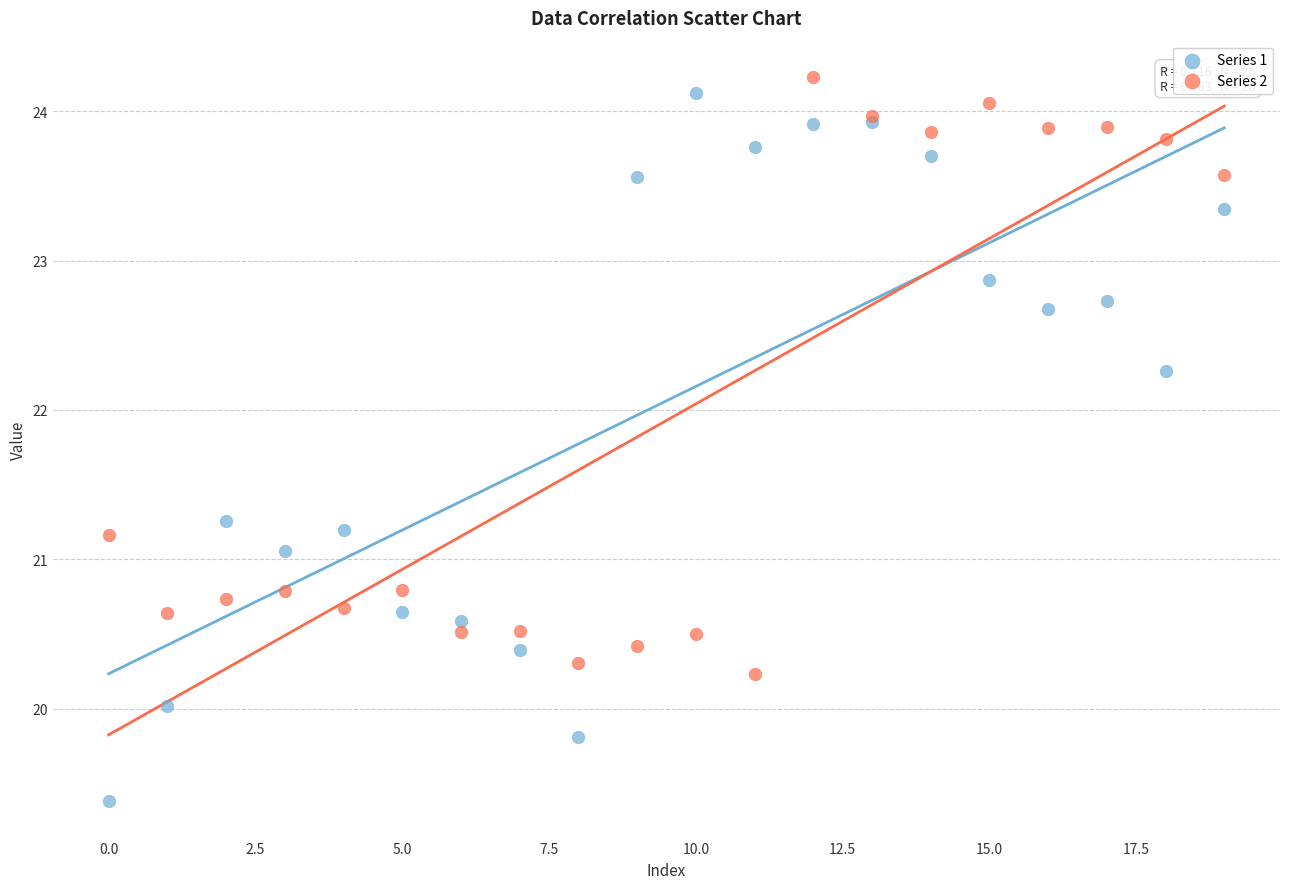

Which series has the largest Y range (max minus min)?

Series 1